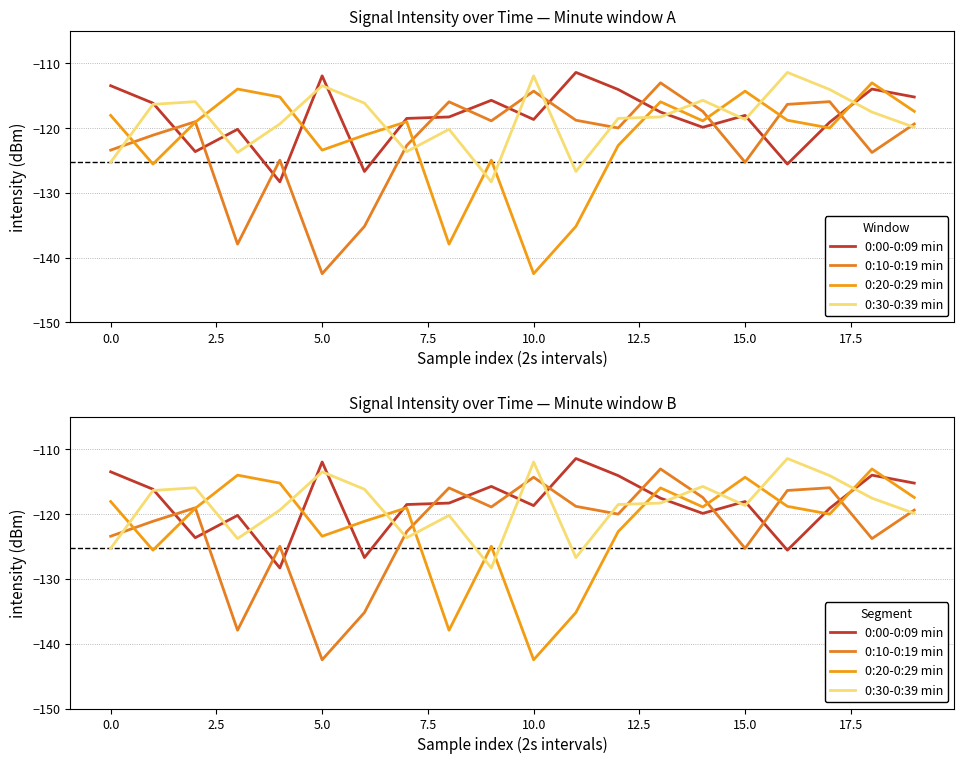

Count the number of data series in this chart.

4